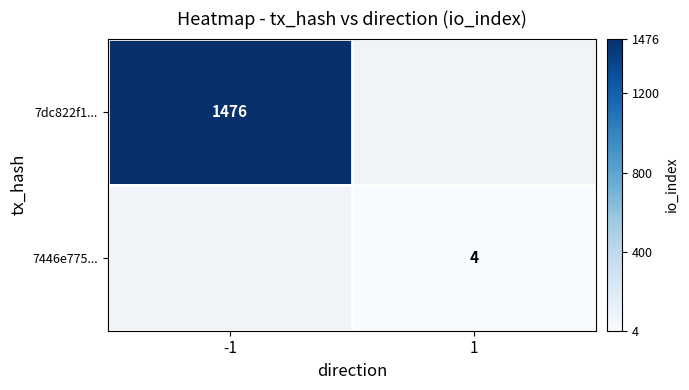

Is the value of 7446e775... at 1 greater than the value of 7dc822f1... at -1?

No